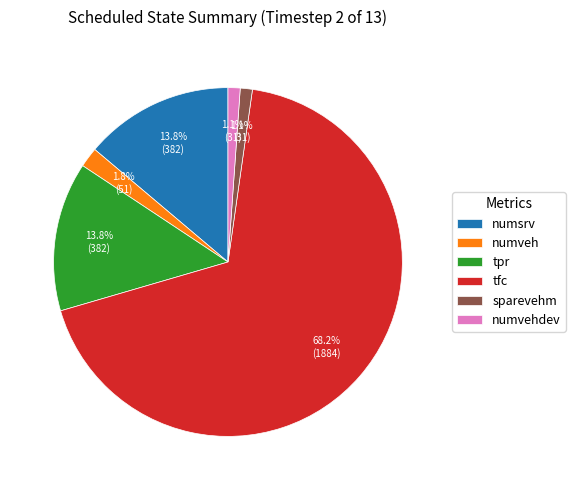

Which slice is the largest?

tfc